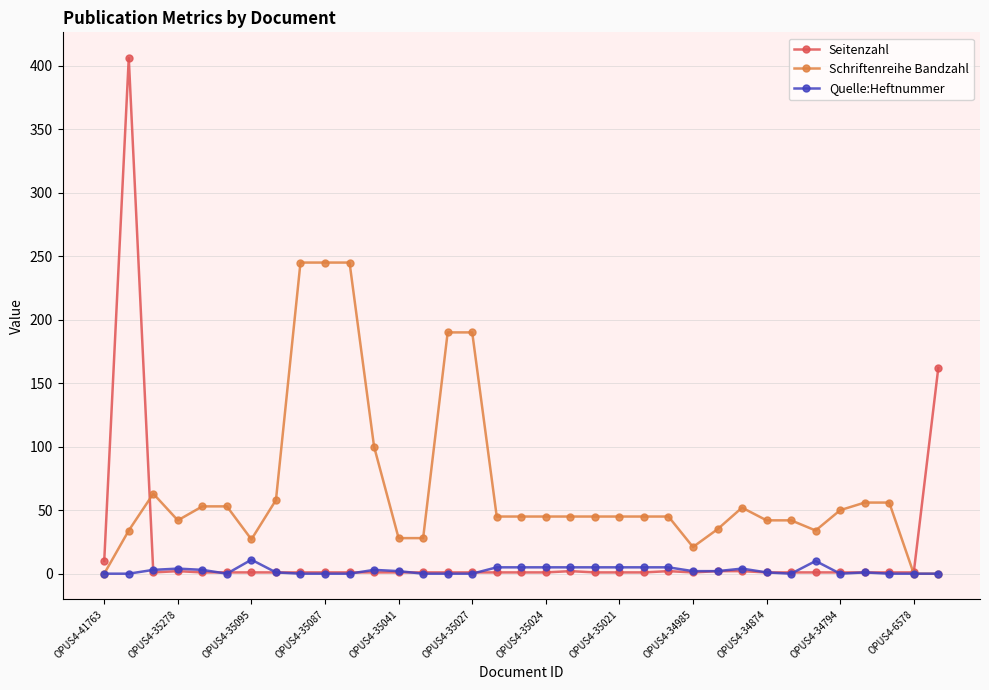

How many lines are shown in the chart?

3